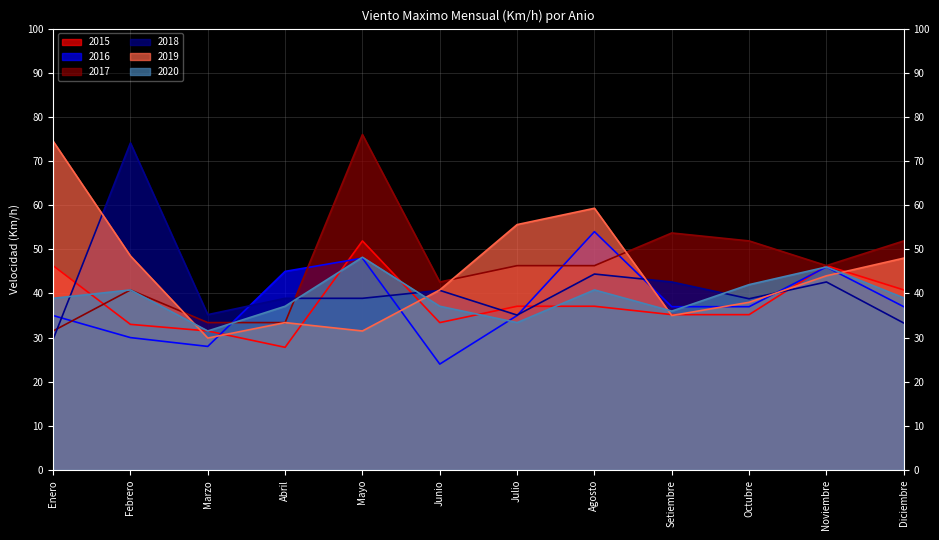

In 2016, how many points are lower than both neighbors (excluding endpoints)?

2